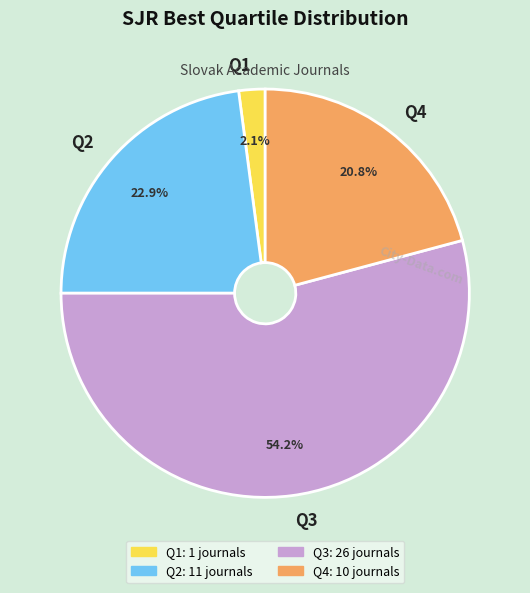

How many segments does this pie chart have?

4